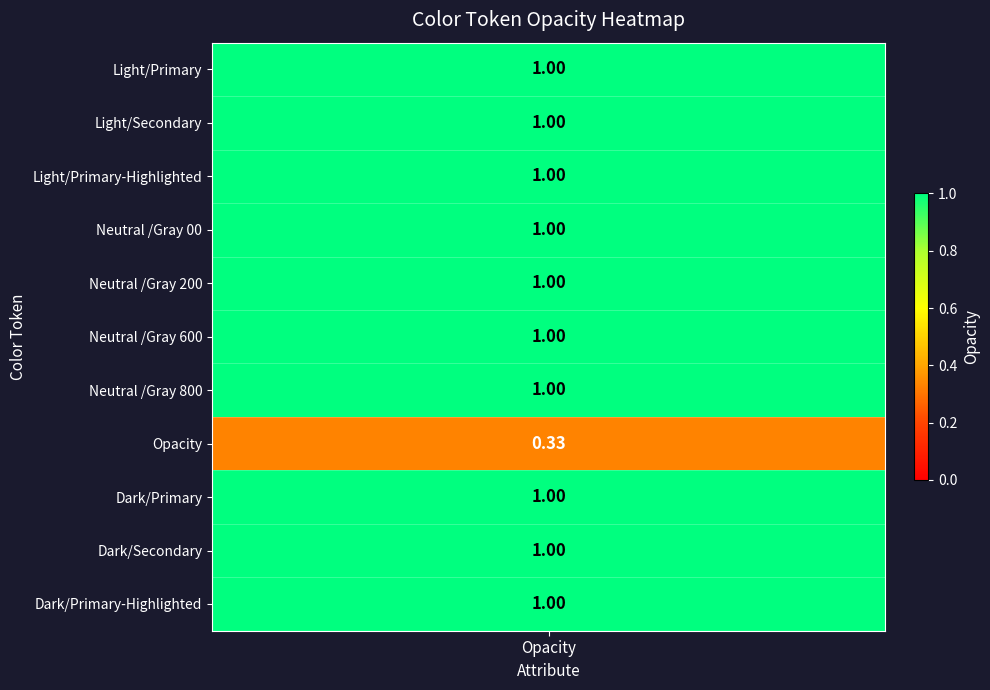

What is the average value?

0.9